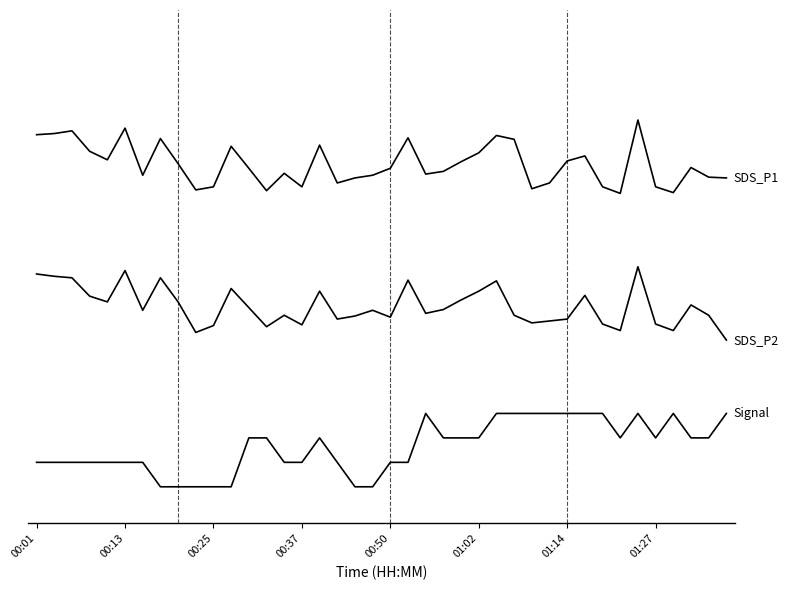

At which category is the sum across all series the highest?

34